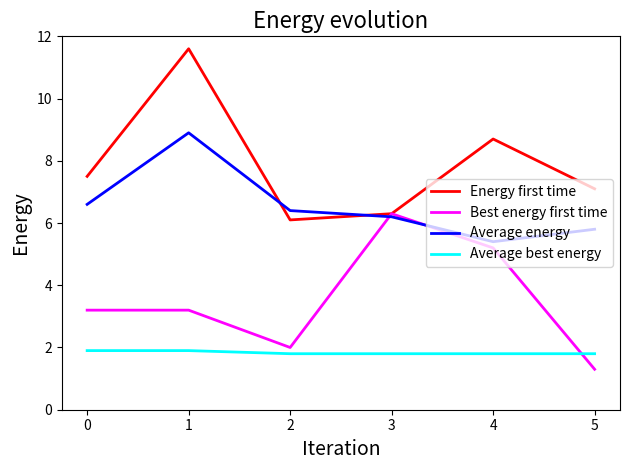

What is the smallest value displayed?

1.3